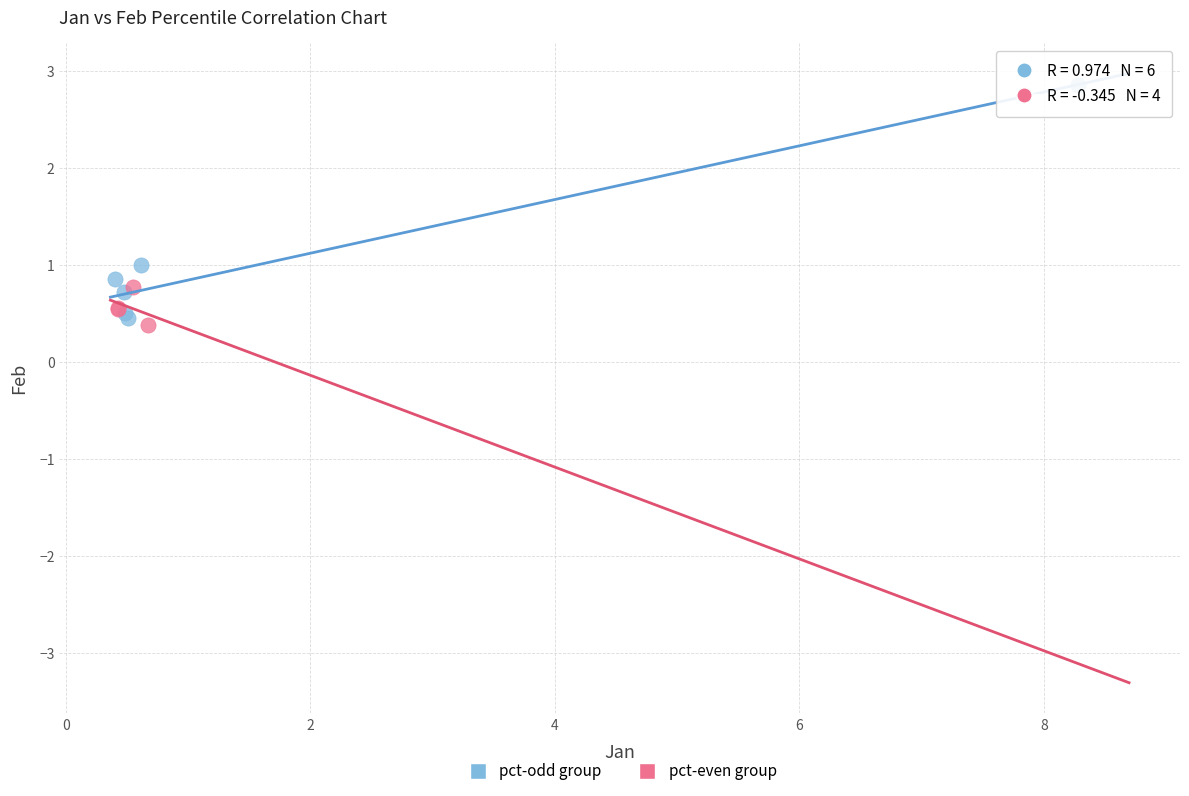

Which series contains the highest Y value?

pct-odd group